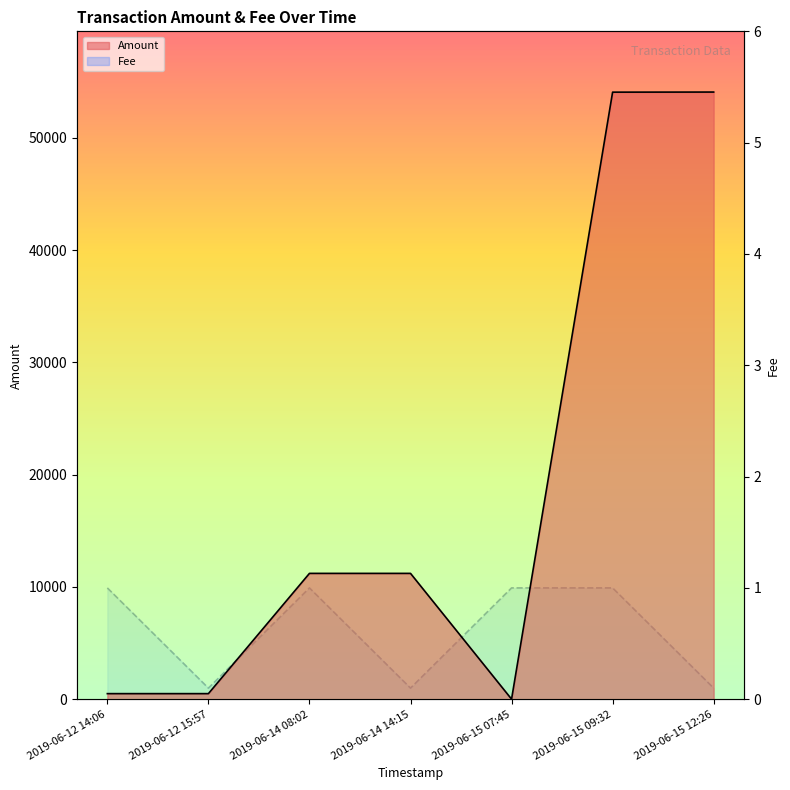

Reading right to left, extract all data points from this chart.

Amount: 54075.6	54066.7	9.0	11209.6	11209.8	499.9	500.0
Fee: 0.1	1.0	1.0	0.1	1.0	0.1	1.0